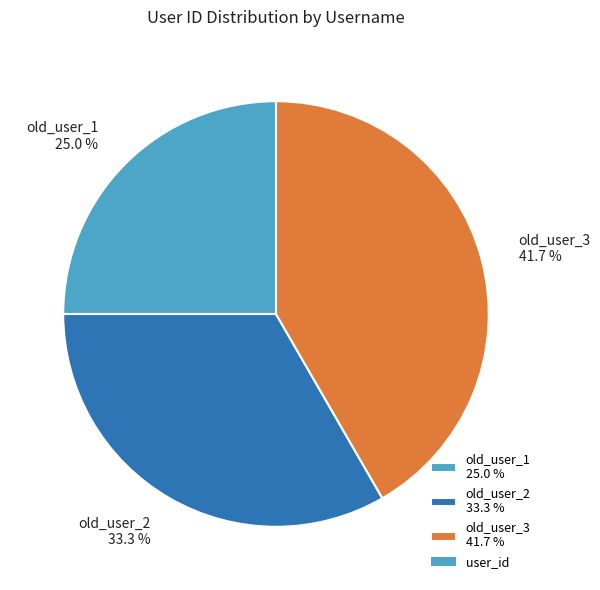

To the nearest percent, what percentage of the pie is old_user_2?

33%